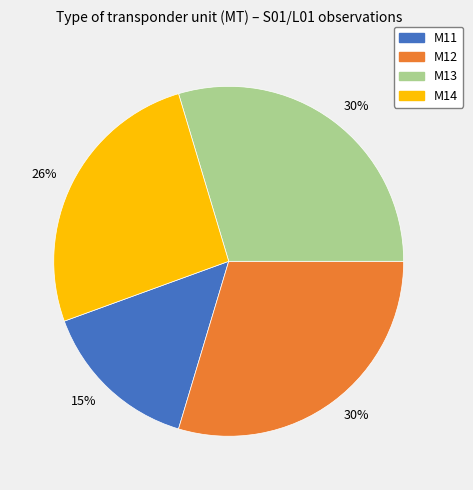

Is there a majority slice in this chart?

No